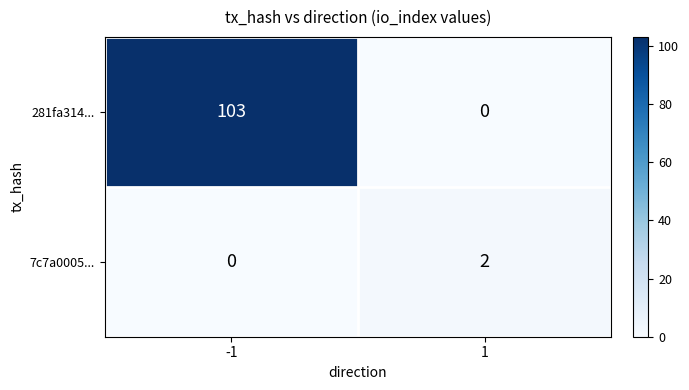

The 281fa314... series shows 103 at -1. True or false?

True